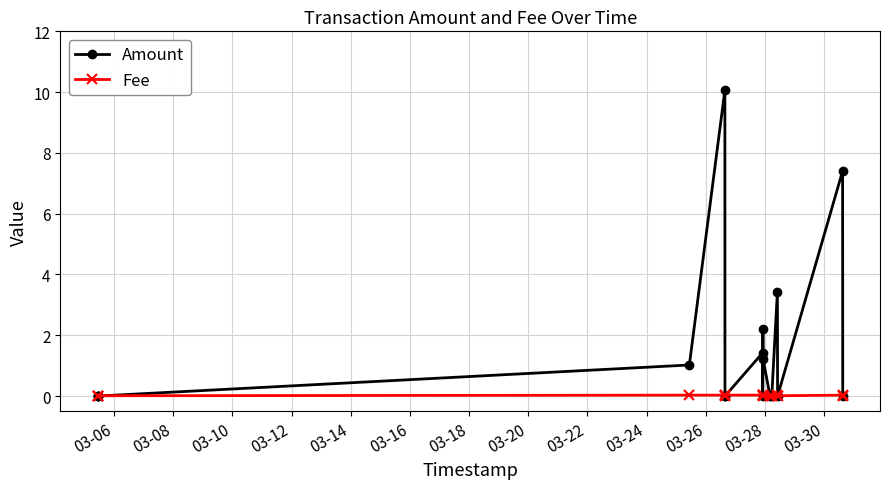

List the series in order of their peak value, lowest first.

Fee, Amount